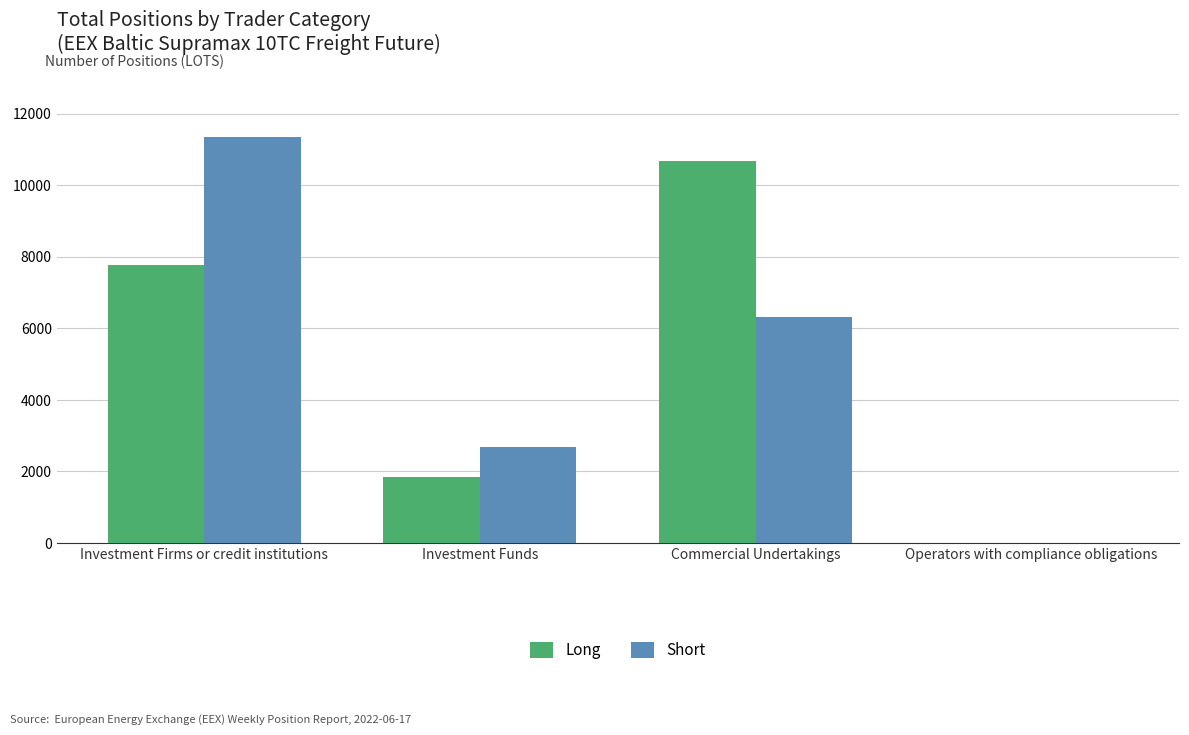

What is the total value across all series at Investment Firms or credit institutions?

19127.6